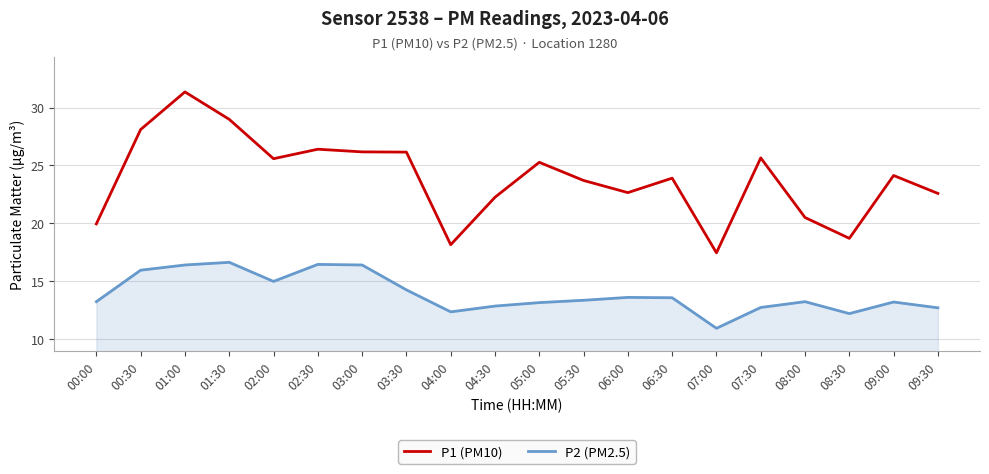

What is the average value of the P1 (PM10) series?

23.9